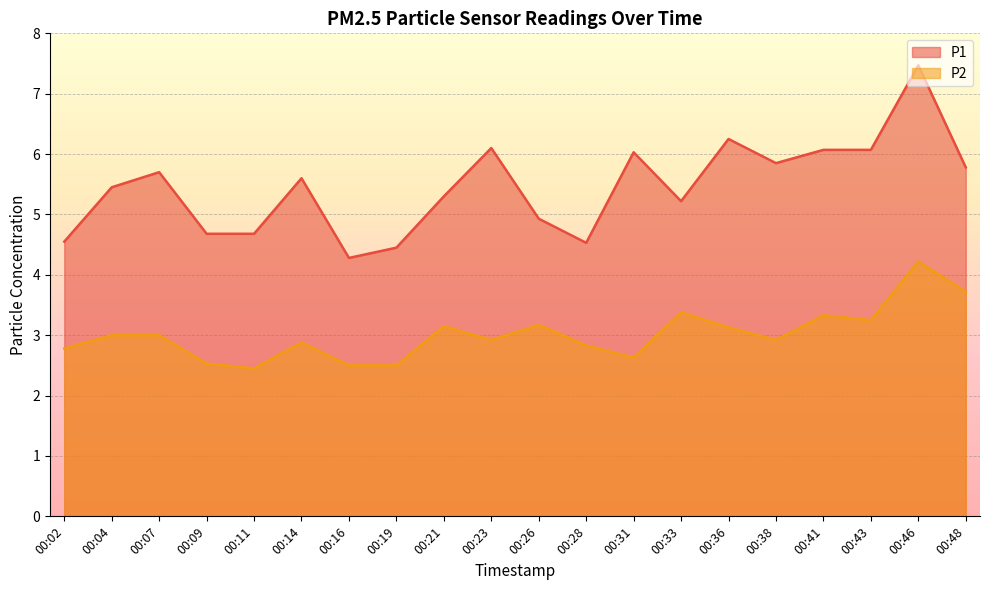

Which series changed the most between 00:04 and 00:23?

P1